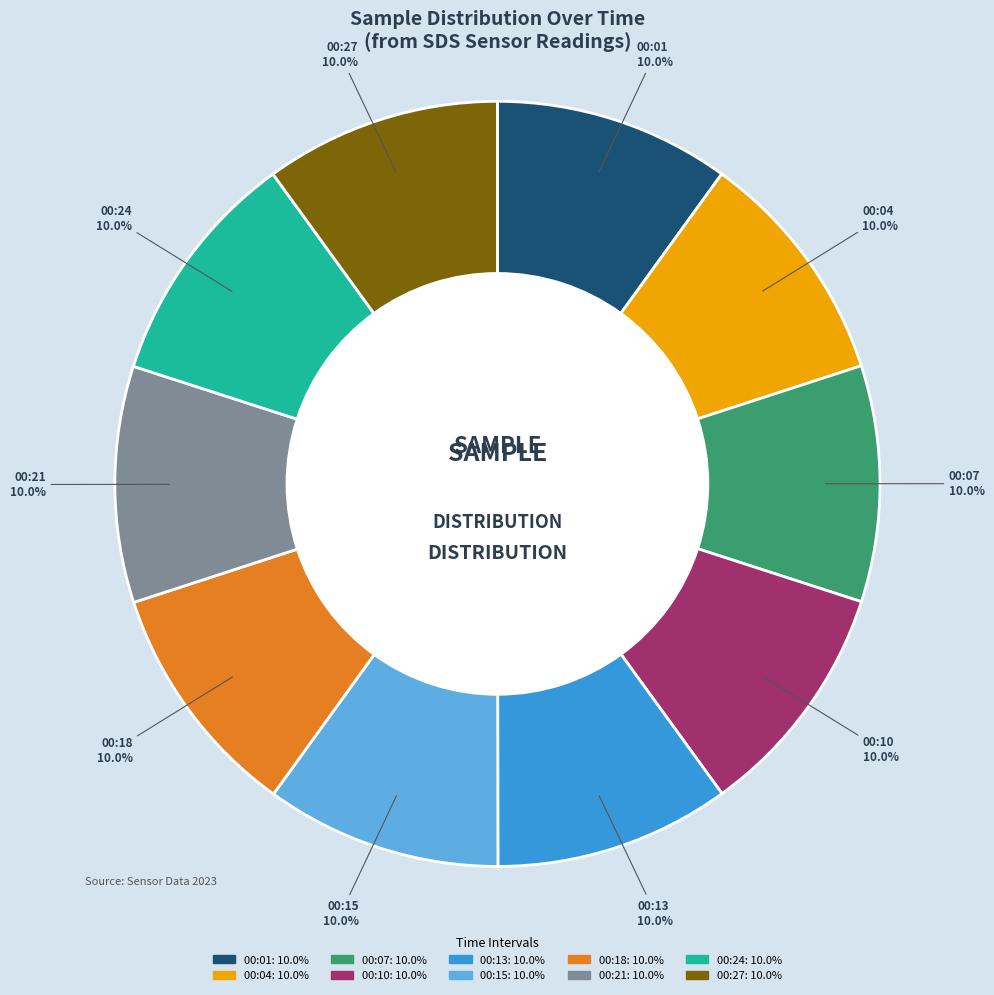

Approximately how many times larger is the value at 00:18 compared to 00:27?

1.0